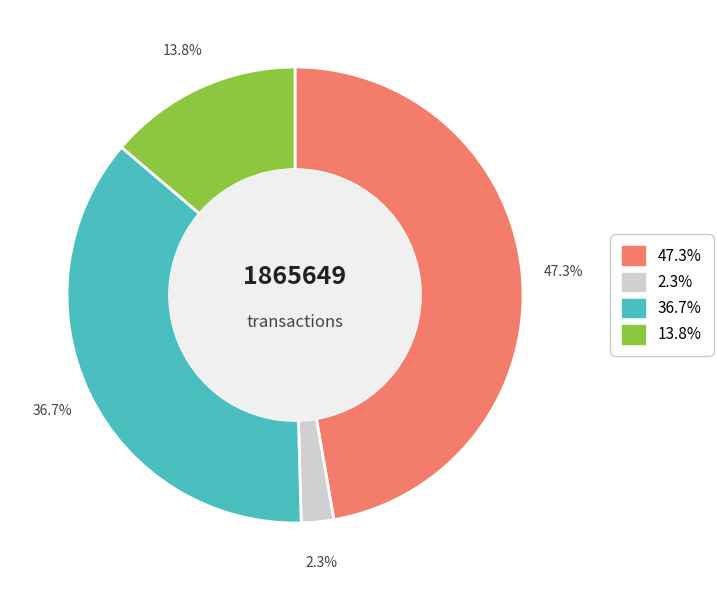

How many slices are in this pie chart?

4